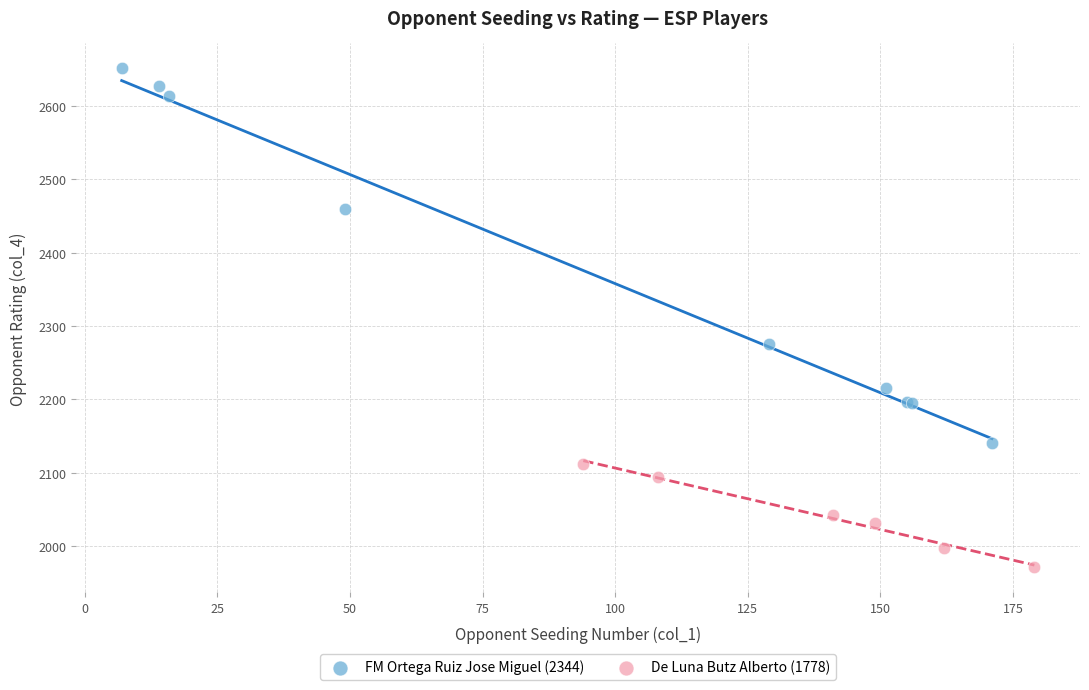

Which series reaches the minimum Y coordinate?

De Luna Butz Alberto (1778)